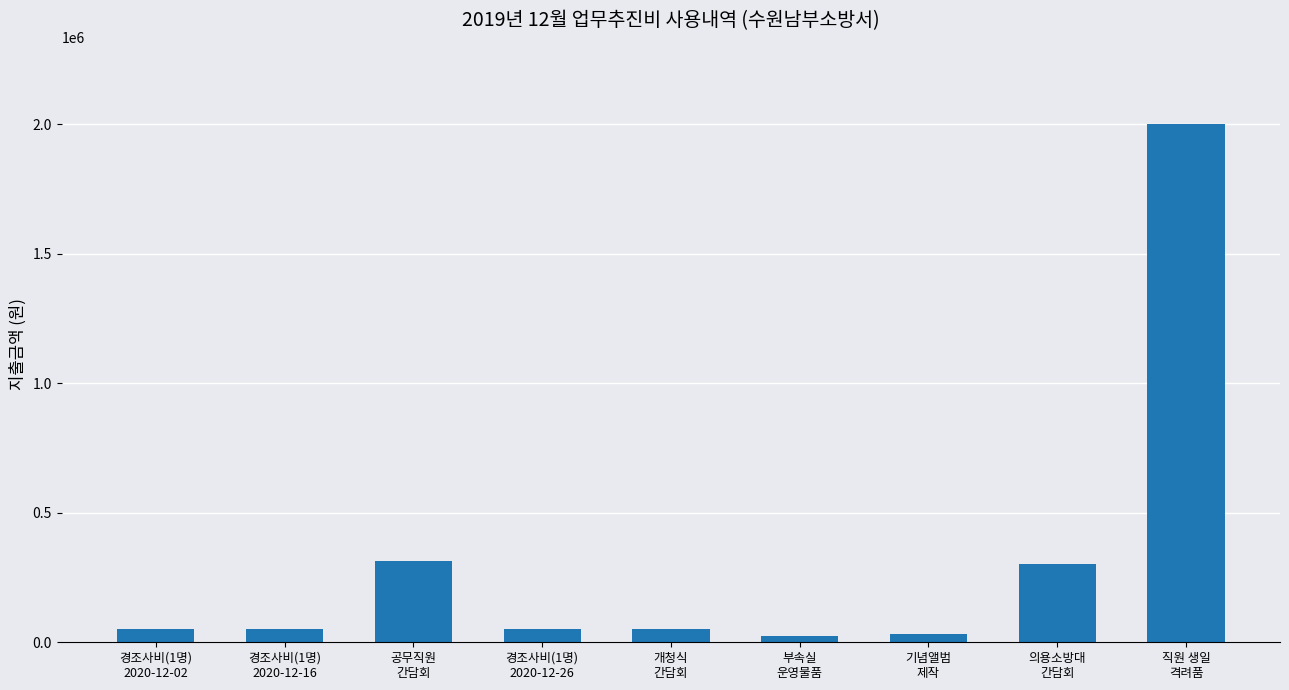

What is the difference between the maximum and second lowest values?

1967930